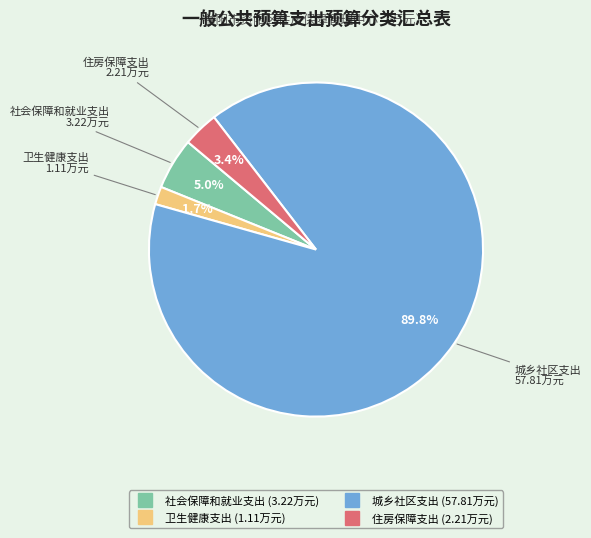

What is the smallest slice in the pie chart?

卫生健康支出